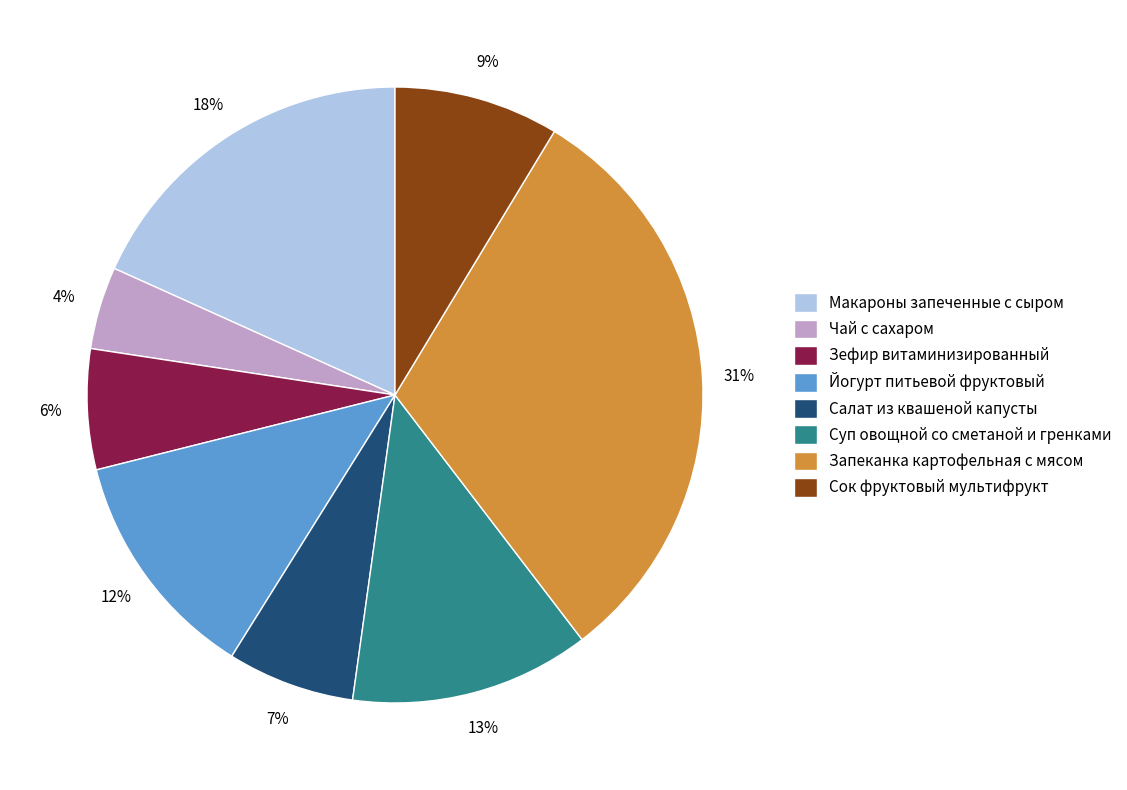

Which has a higher value, Йогурт питьевой фруктовый or Запеканка картофельная с мясом?

Запеканка картофельная с мясом